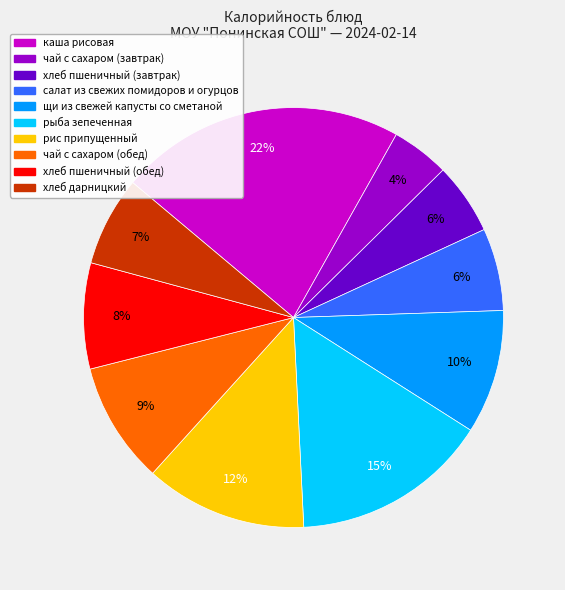

What is the smallest slice in the pie chart?

чай с сахаром (завтрак)